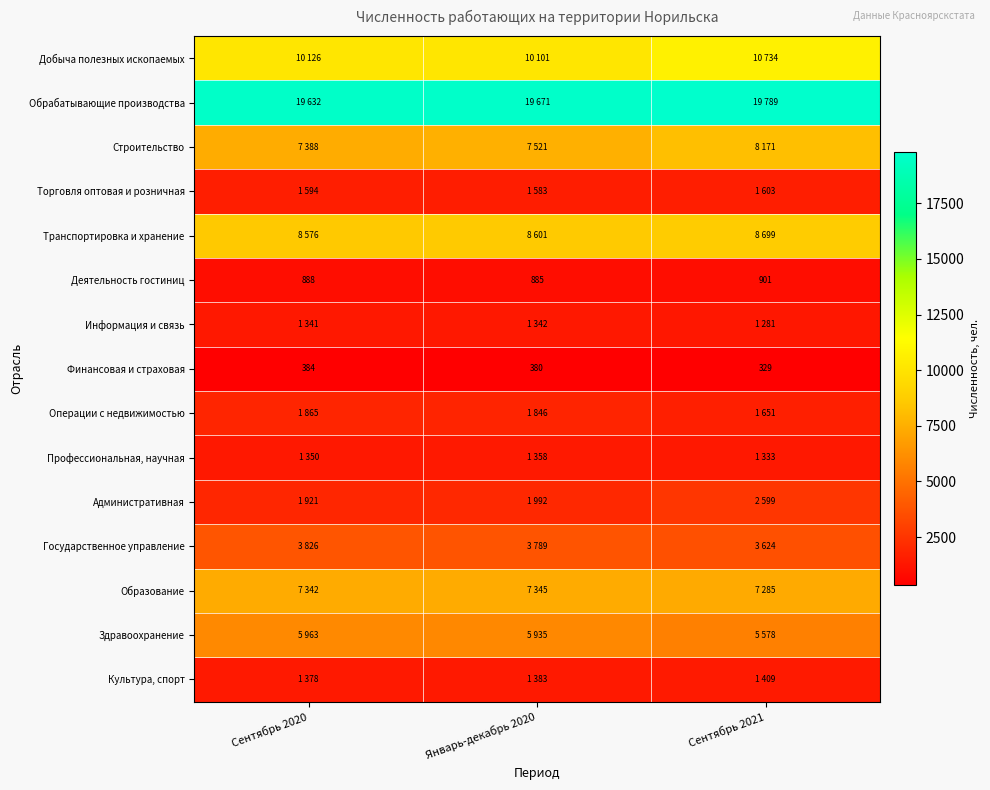

Which category has the highest value across all series?

Сентябрь 2021